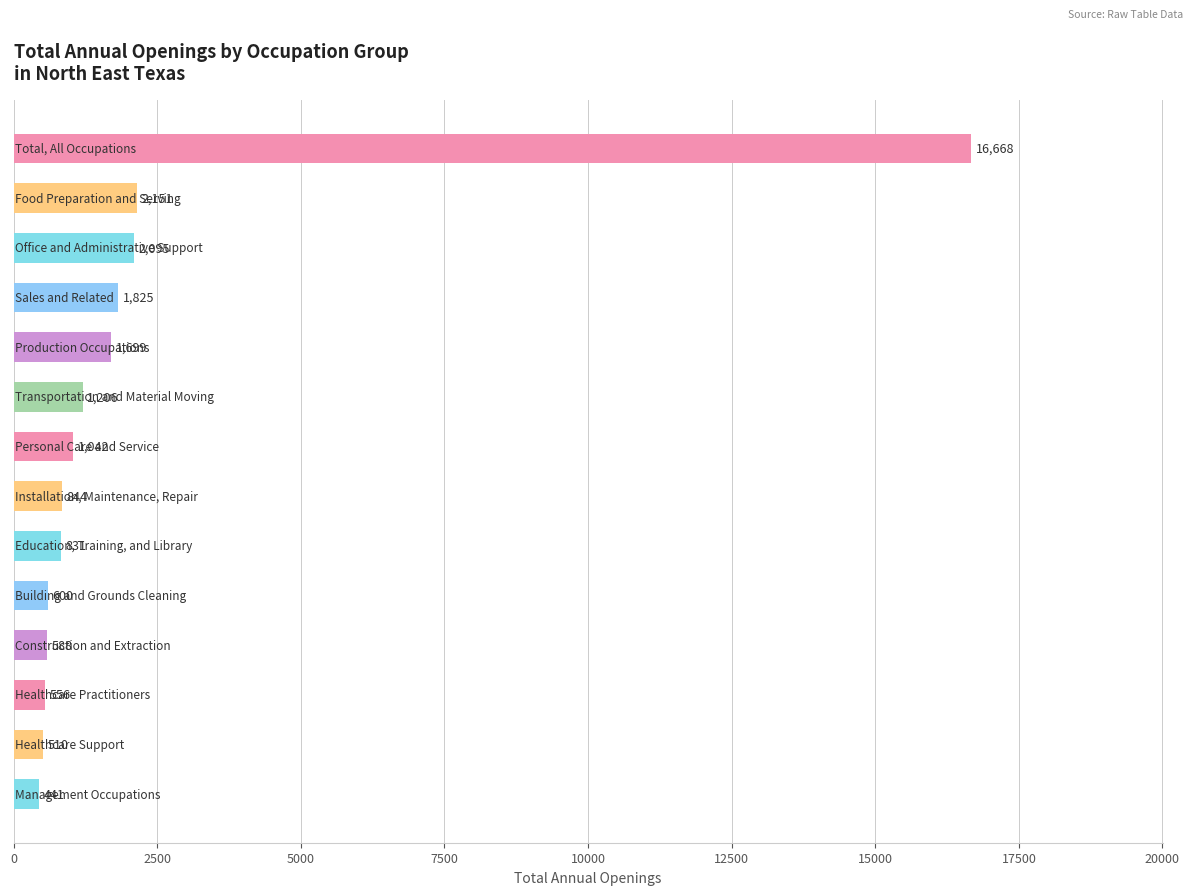

What is the smallest value displayed?

441